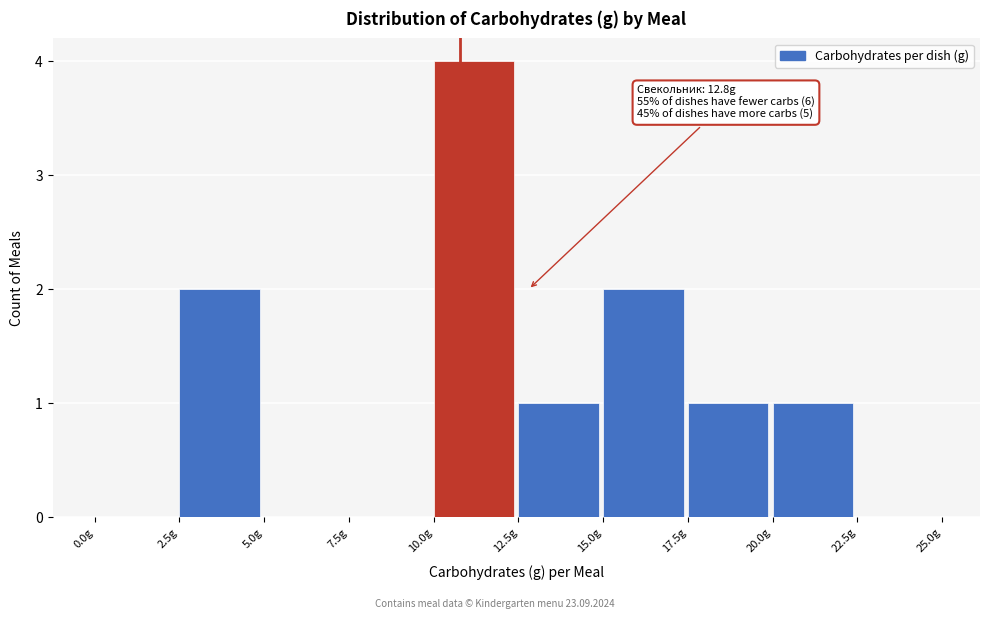

Over which range of the x-axis is the bar tallest?

10.0 to 12.5